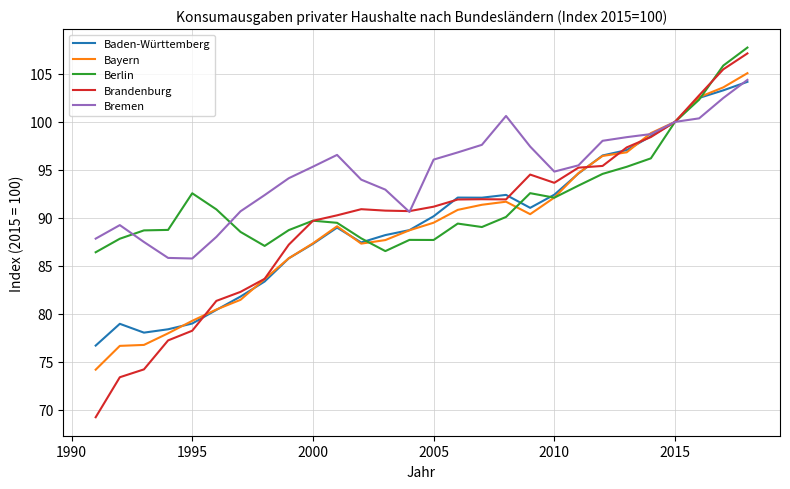

What is the maximum value shown in the chart?

107.8